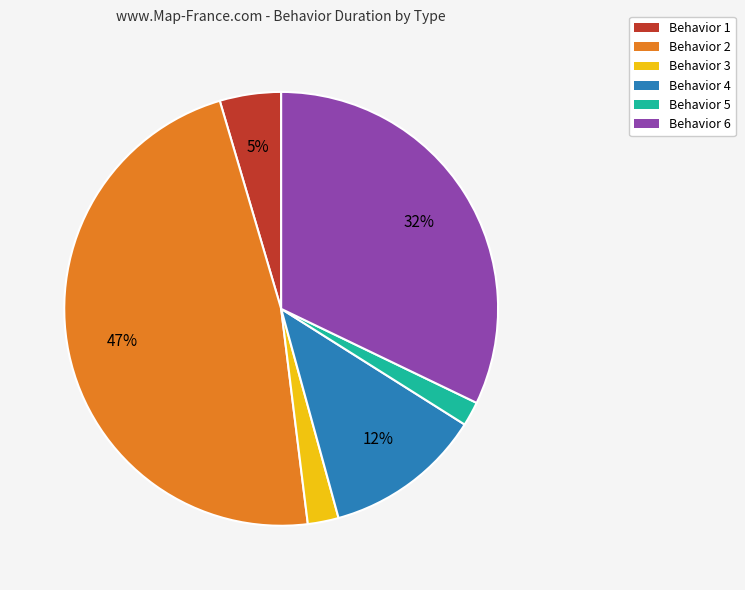

Is there a majority slice in this chart?

No